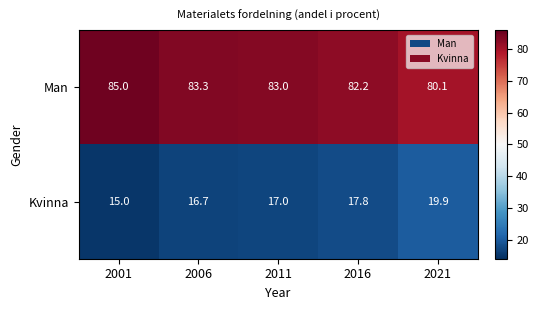

What is the average value of the Man series?

82.7